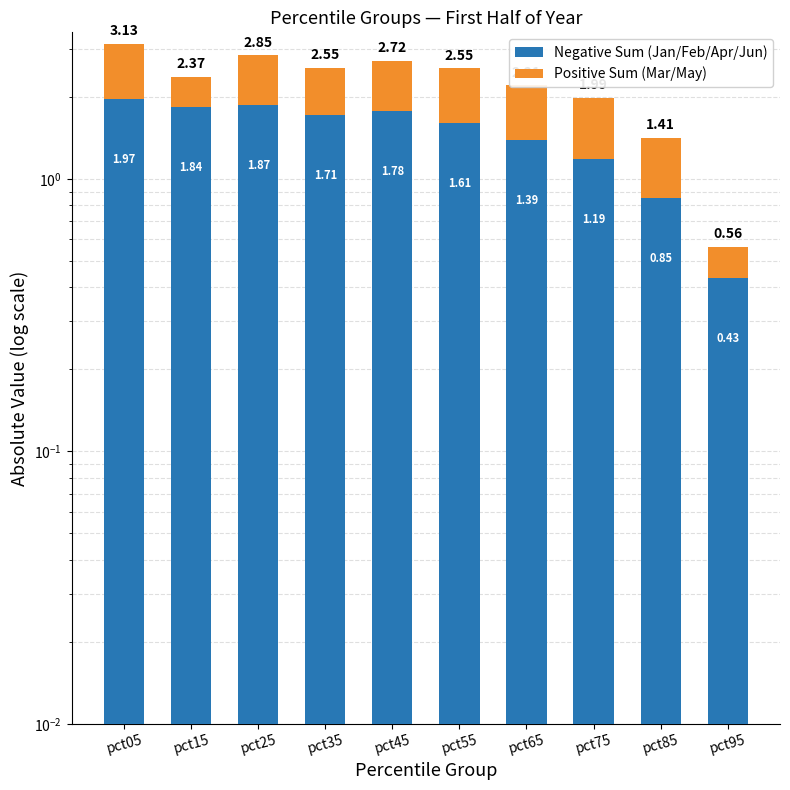

Is the value of Positive Sum (Mar/May) at pct05 greater than the value of Negative Sum (Jan/Feb/Apr/Jun) at pct45?

No